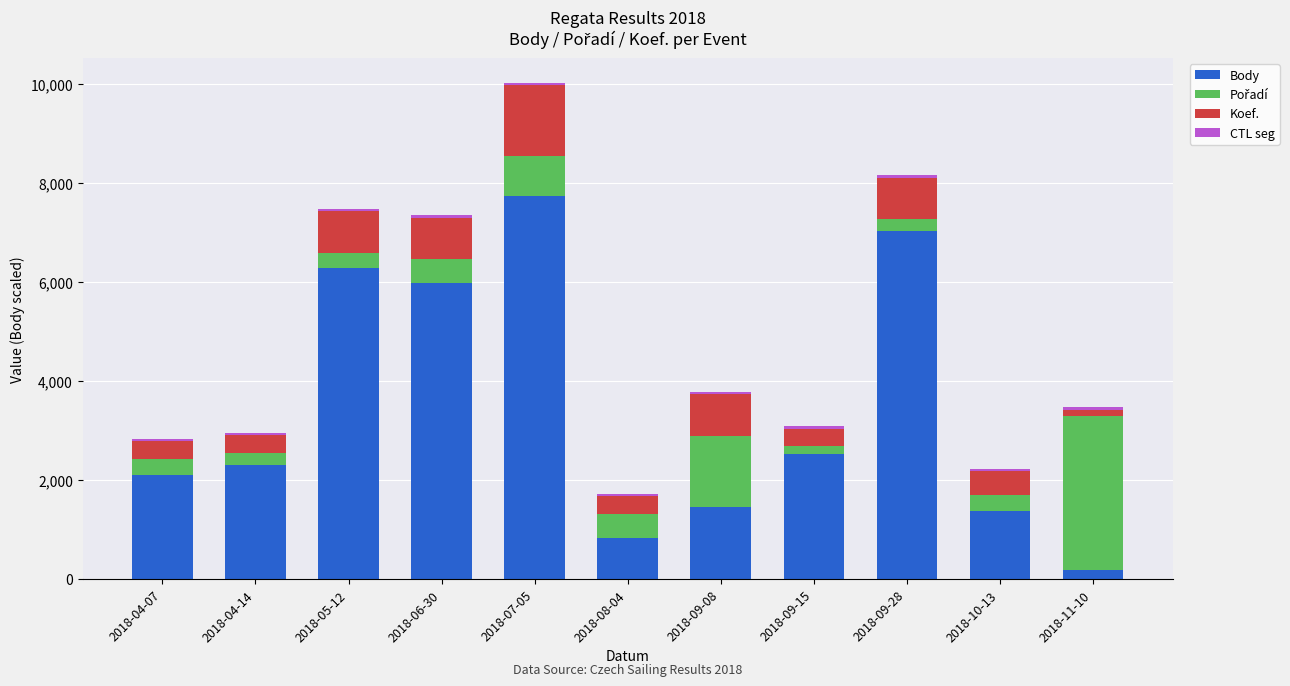

At which label does Body reach its peak?

2018-07-05